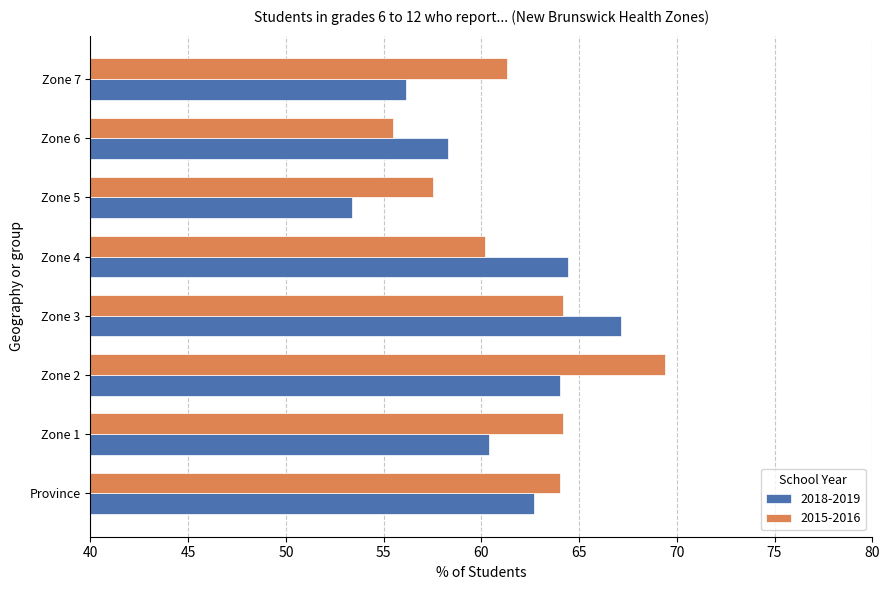

How many values in the 2015-2016 series exceed 64?

4